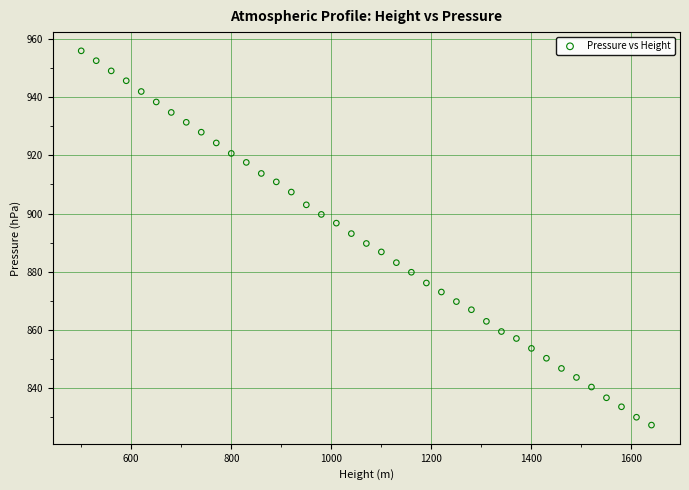

What is the range of X values (max minus min)?

1140.0